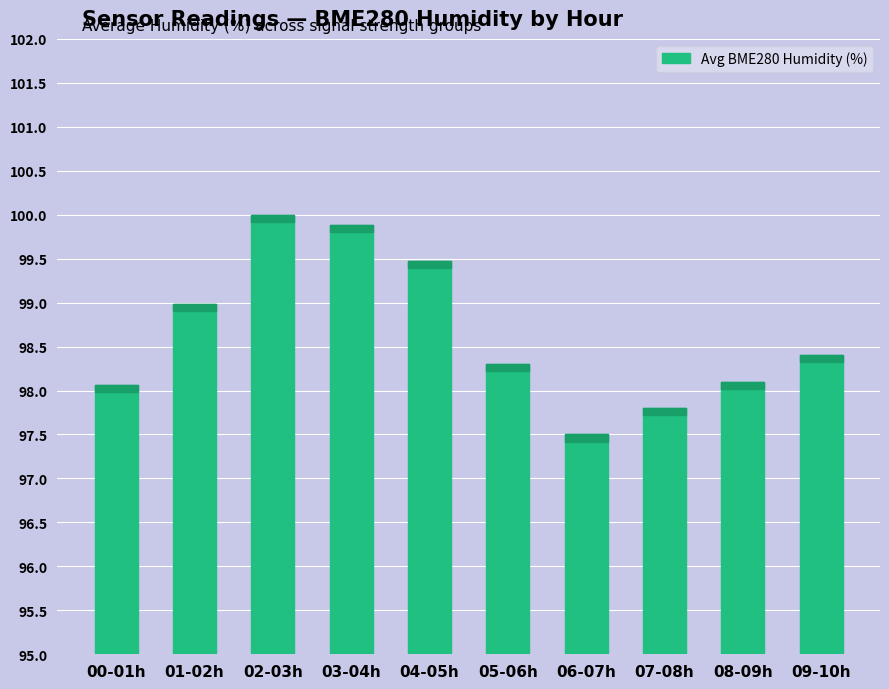

Read the value at 02-03h.

100.0